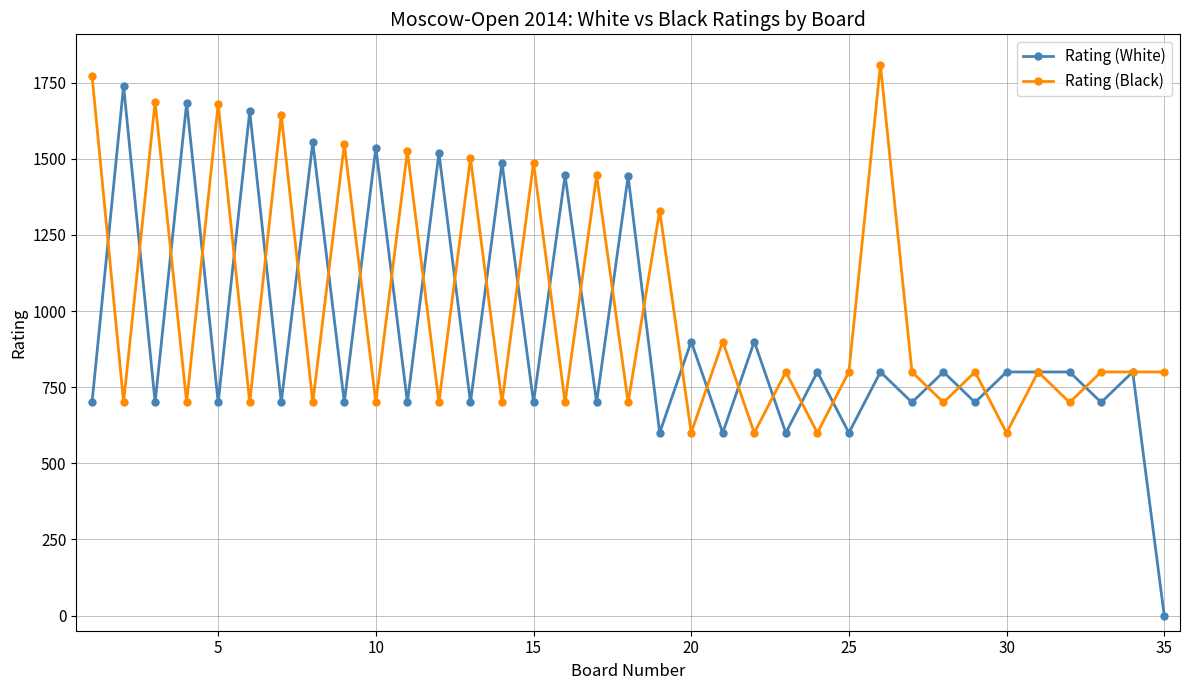

What is the highest value of the Rating (Black) series?

1809